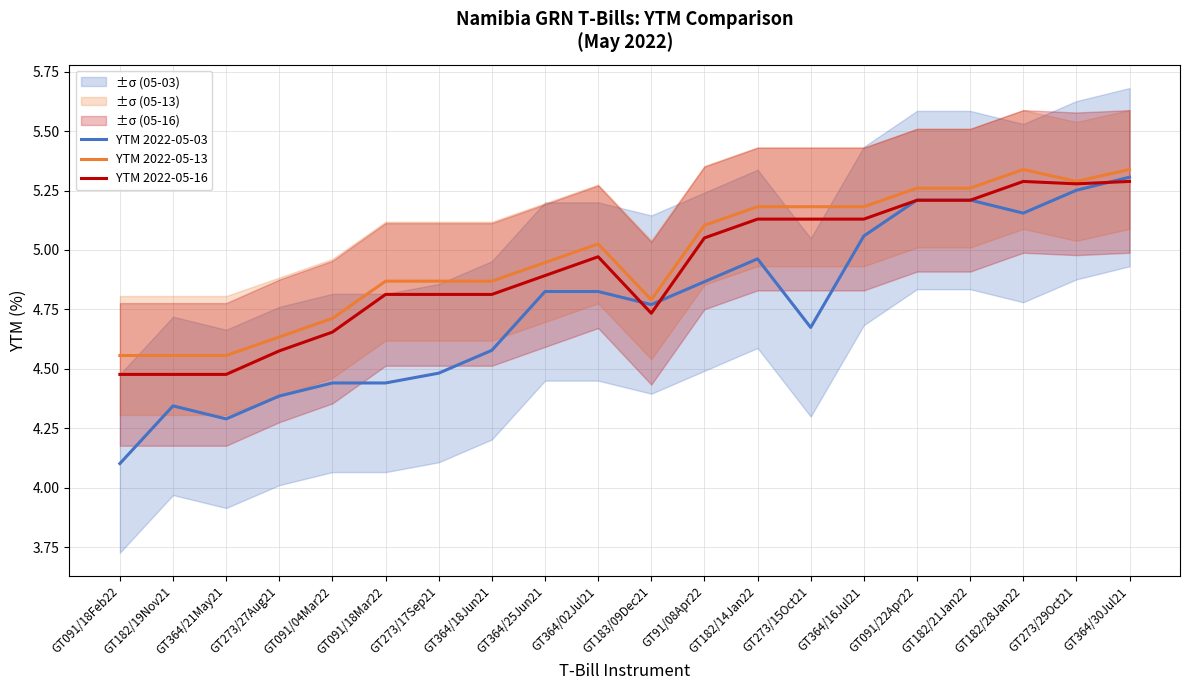

What is the spread (max minus min) of values at GT364/18Jun21?

0.3